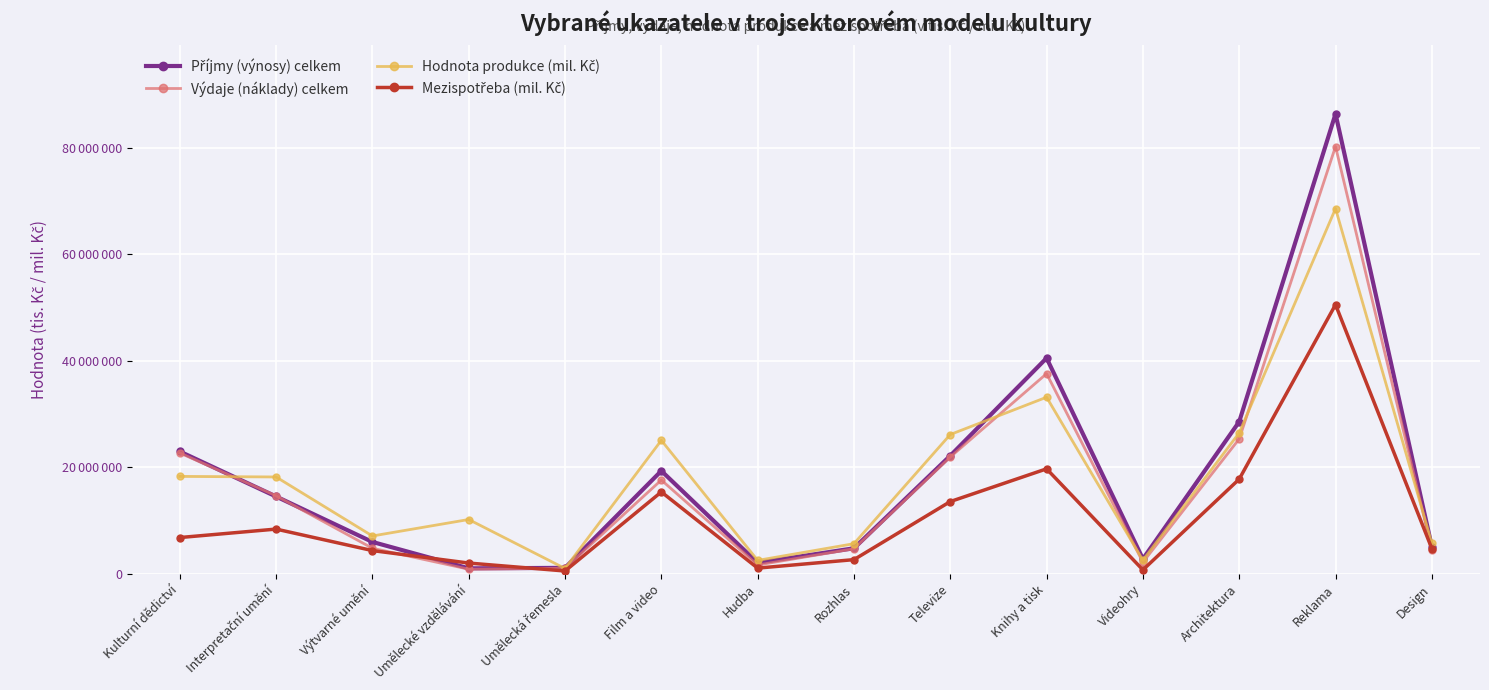

Rank the series at Interpretační umění from lowest to highest value.

Mezispotřeba (mil. Kč), Příjmy (výnosy) celkem, Výdaje (náklady) celkem, Hodnota produkce (mil. Kč)